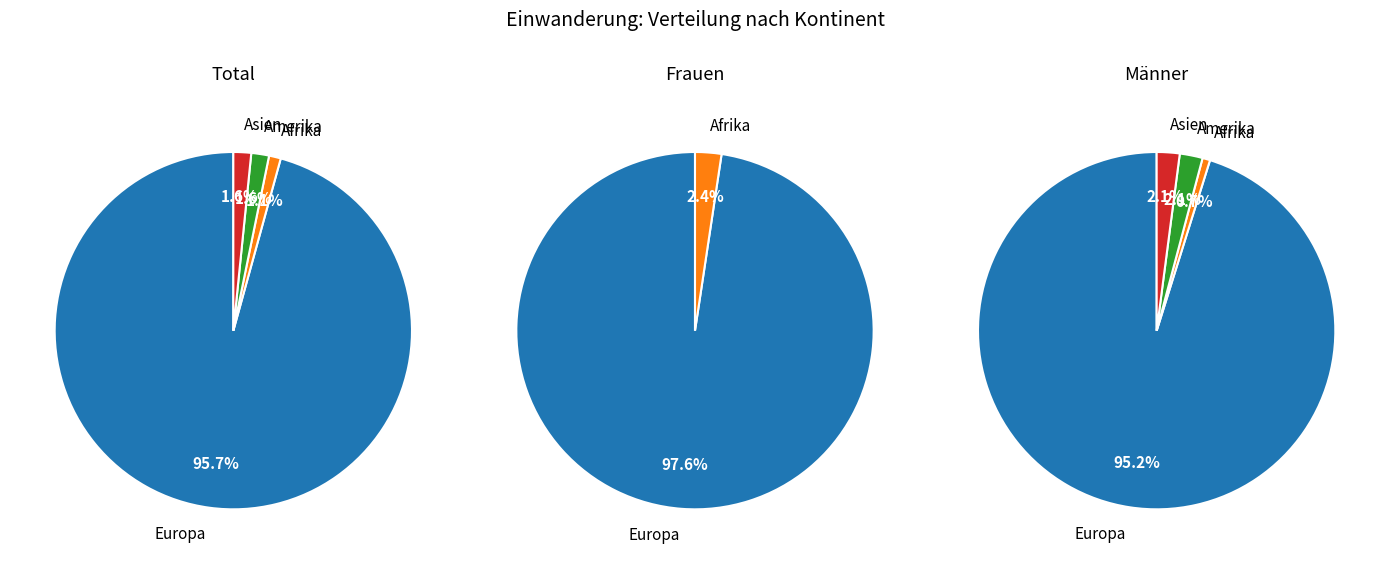

How much of the chart is everything except Ozeanien?

100.0%